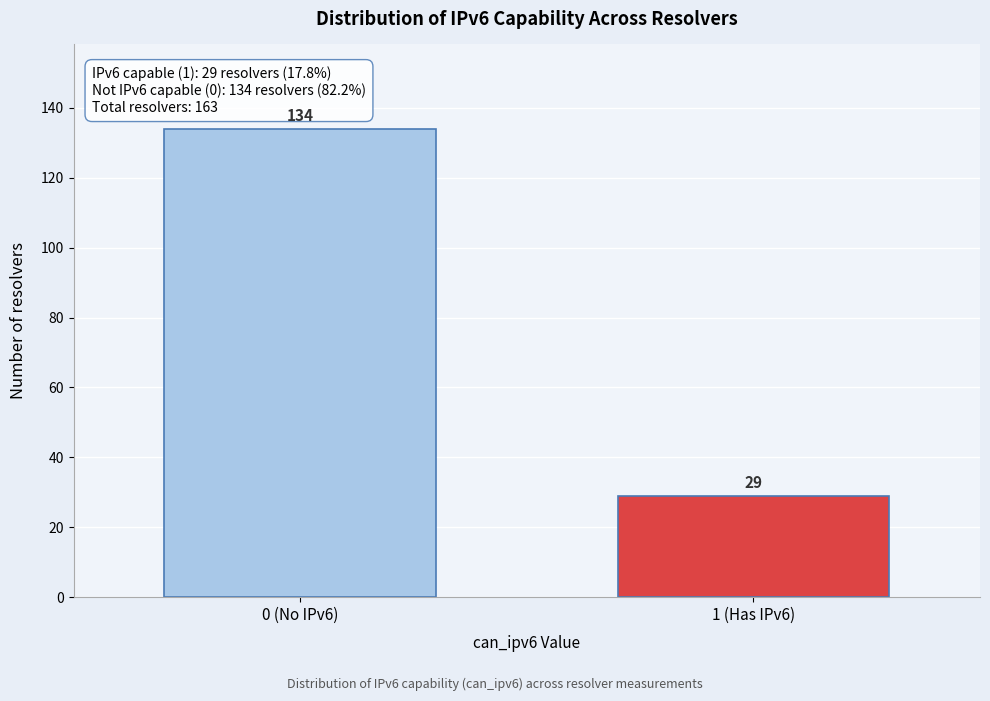

Reading right to left, extract all data points from this chart.

1 (Has IPv6)=29	0 (No IPv6)=134